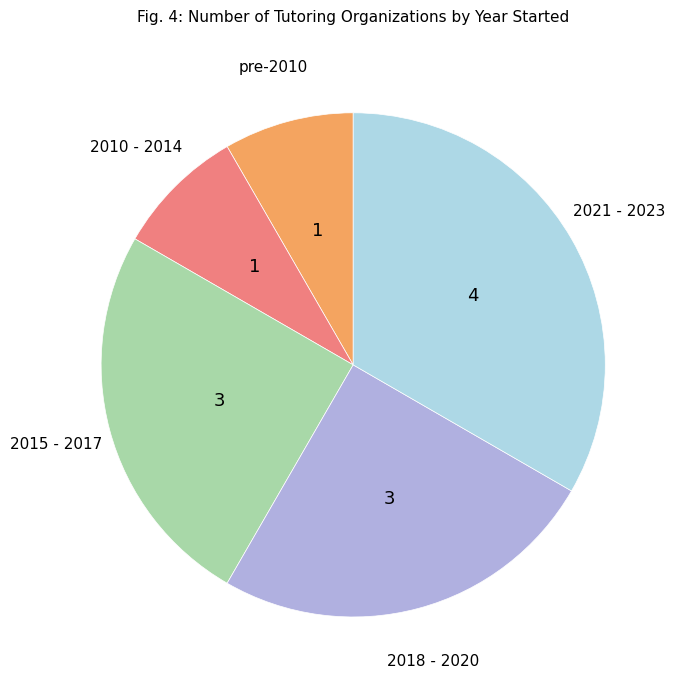

How many slices are in this pie chart?

5